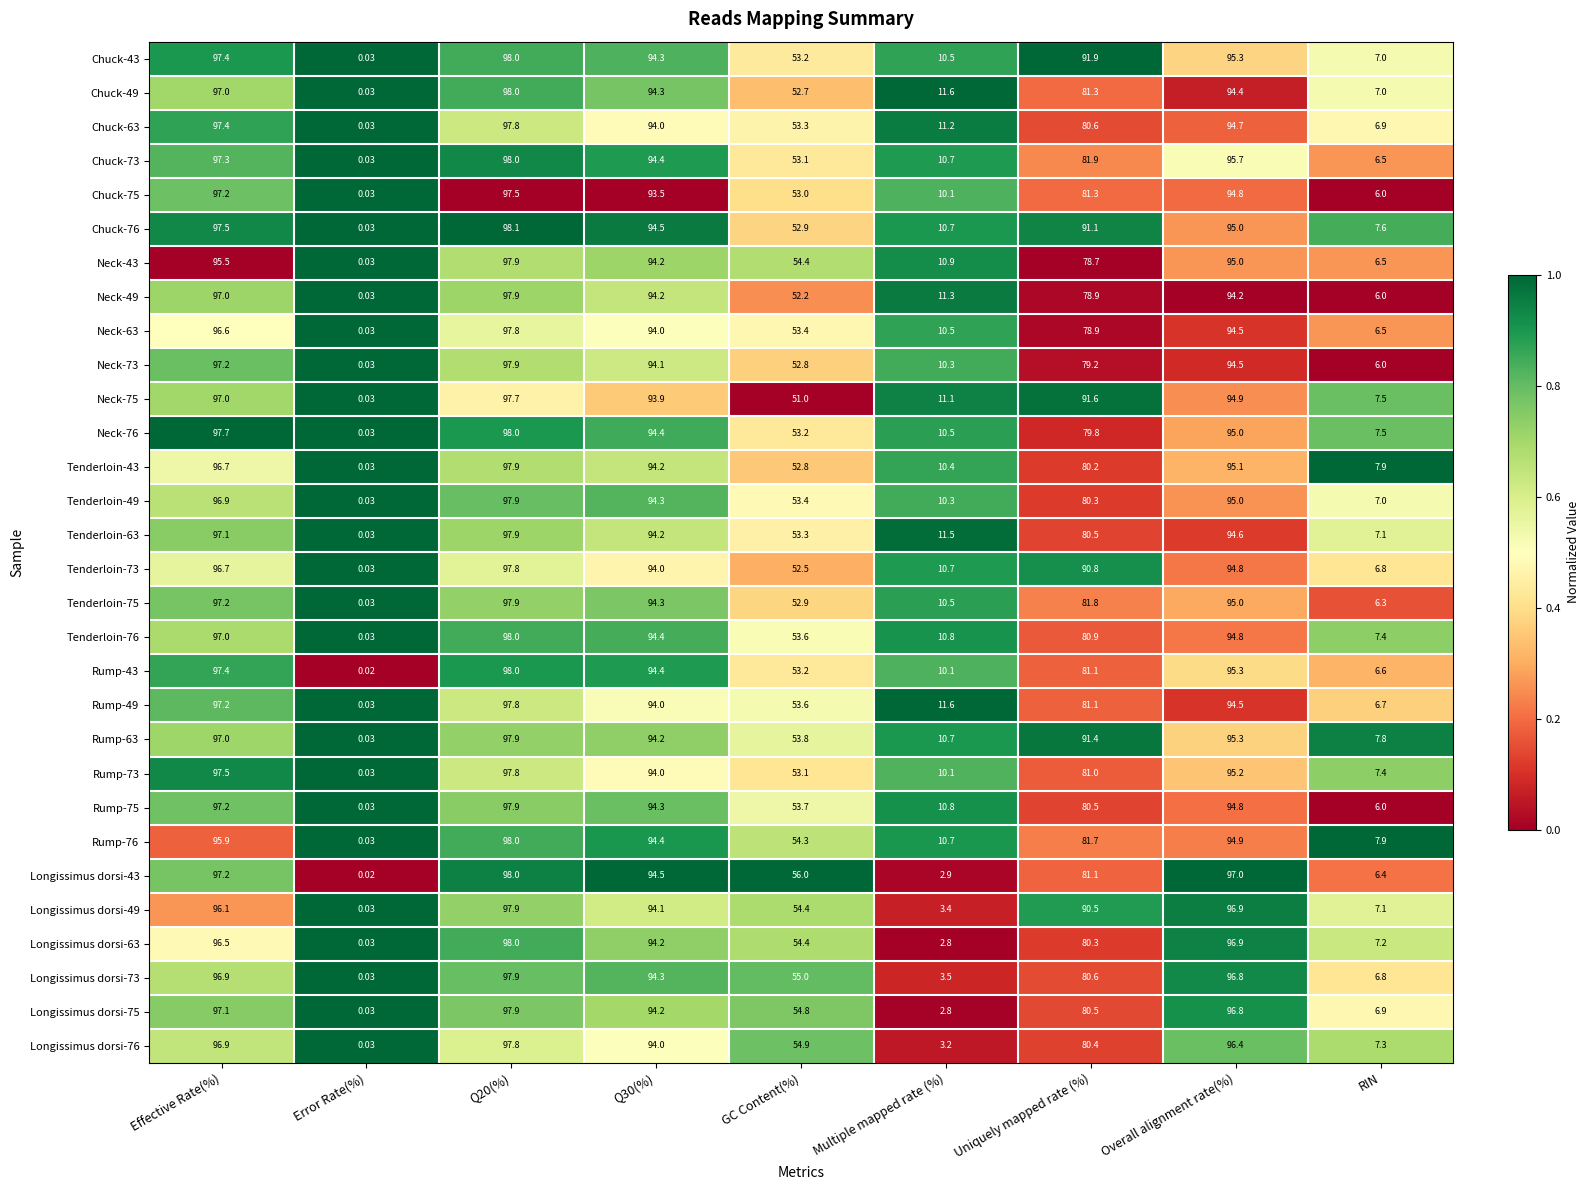

Where does the Neck-43 series first go above 78?

Effective Rate(%)